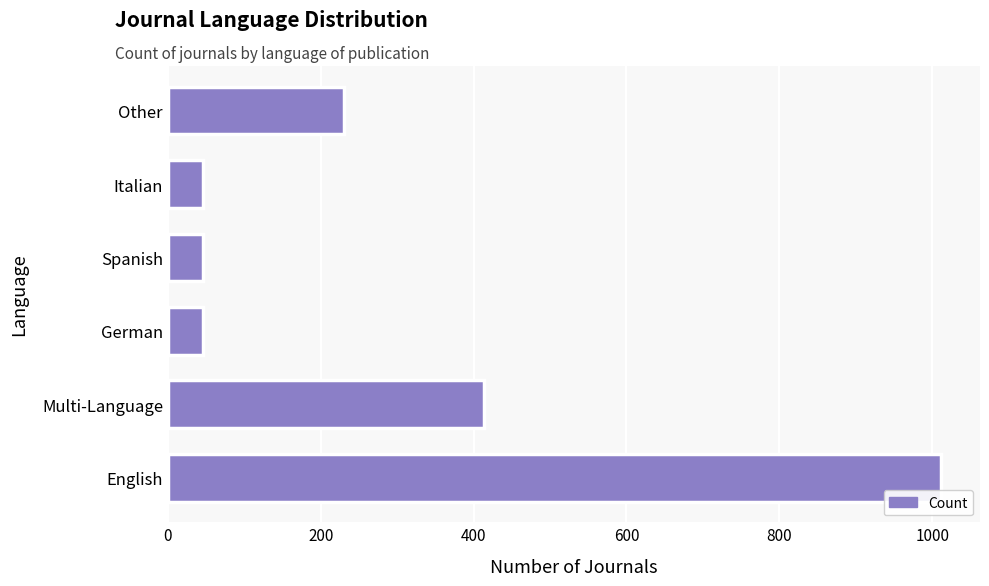

Reading bottom to top, extract all data points from this chart.

1012	414	46	46	46	230